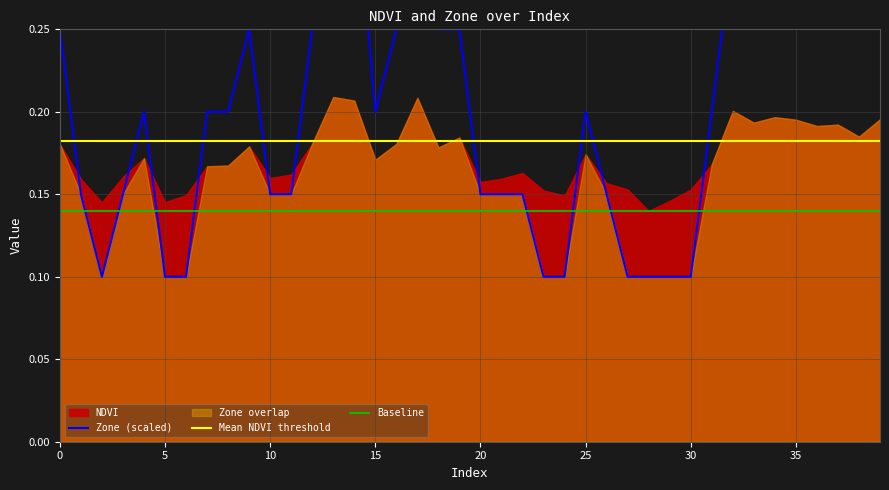

Reading right to left, what are all the values shown in this chart?

39=0.3	38=0.2	37=0.3	36=0.3	35=0.3	34=0.3	33=0.3	32=0.3	31=0.2	30=0.1	29=0.1	28=0.1	27=0.1	26=0.2	25=0.2	24=0.1	23=0.1	22=0.2	21=0.2	20=0.2	19=0.2	18=0.2	17=0.3	16=0.2	15=0.2	14=0.3	13=0.3	12=0.2	11=0.2	10=0.2	9=0.2	8=0.2	7=0.2	6=0.1	5=0.1	4=0.2	3=0.2	2=0.1	1=0.2	0=0.2